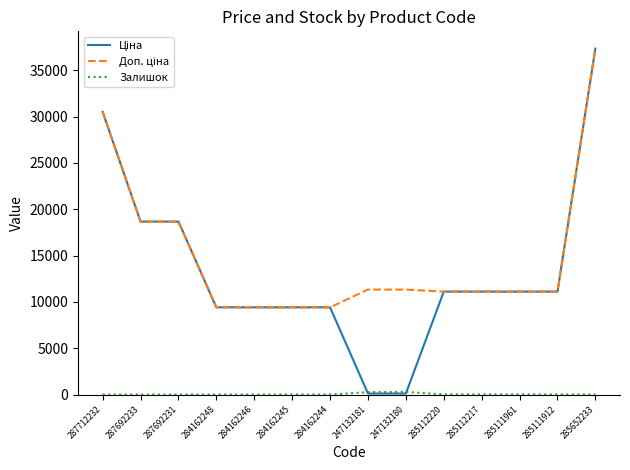

What is the greatest value displayed?

37343.0